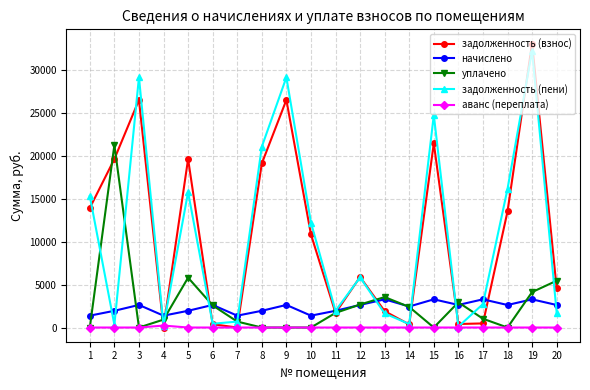

What is the value of the задолженность (взнос) point at the 18th from the left?

13499.7